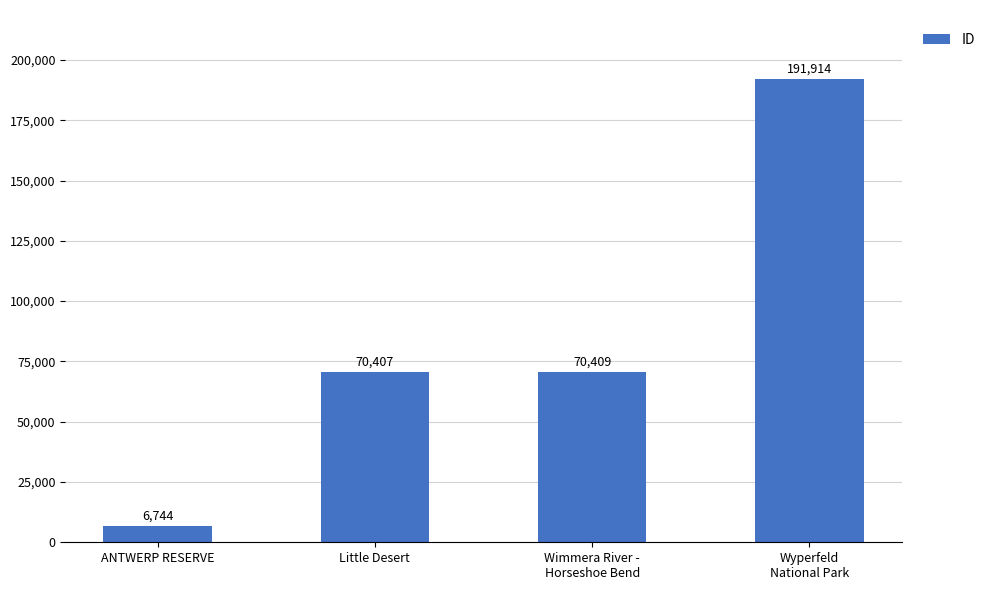

What is the difference between the values at Wyperfeld
National Park and ANTWERP RESERVE?

185170